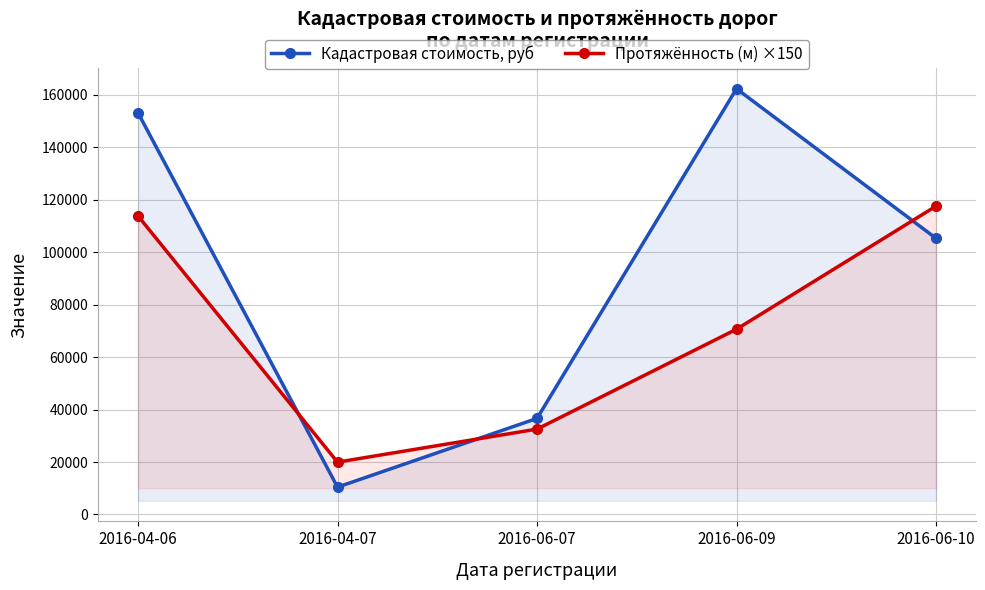

How many data points in Протяжённость (м) ×150 are less than 70650?

2